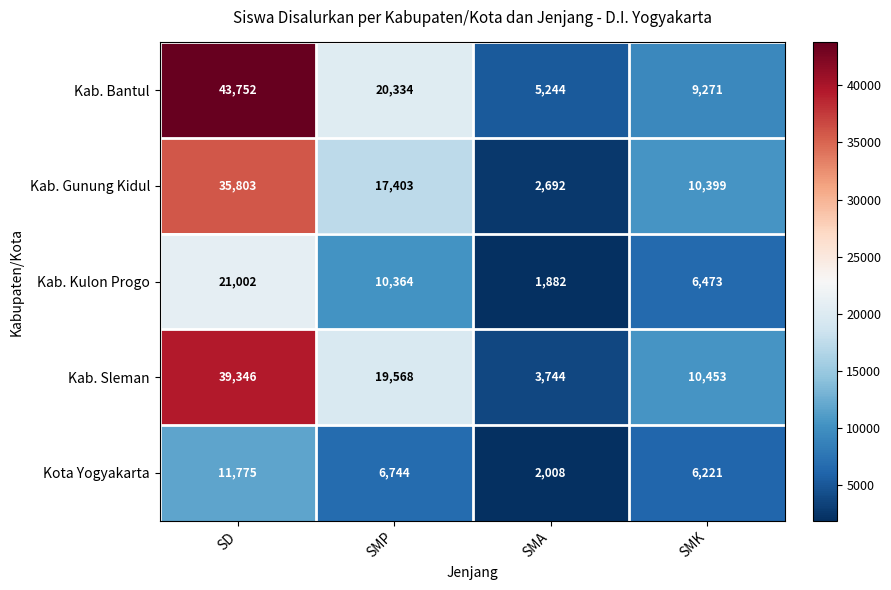

At which label does Kab. Sleman first exceed 19568?

SD